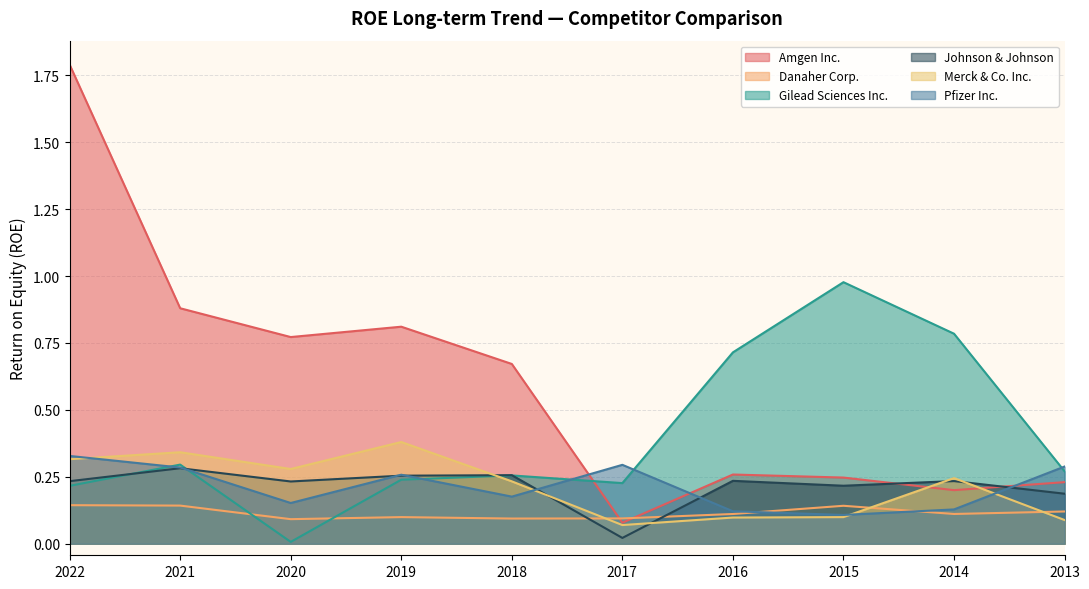

Which label corresponds to the largest value in the chart?

2022